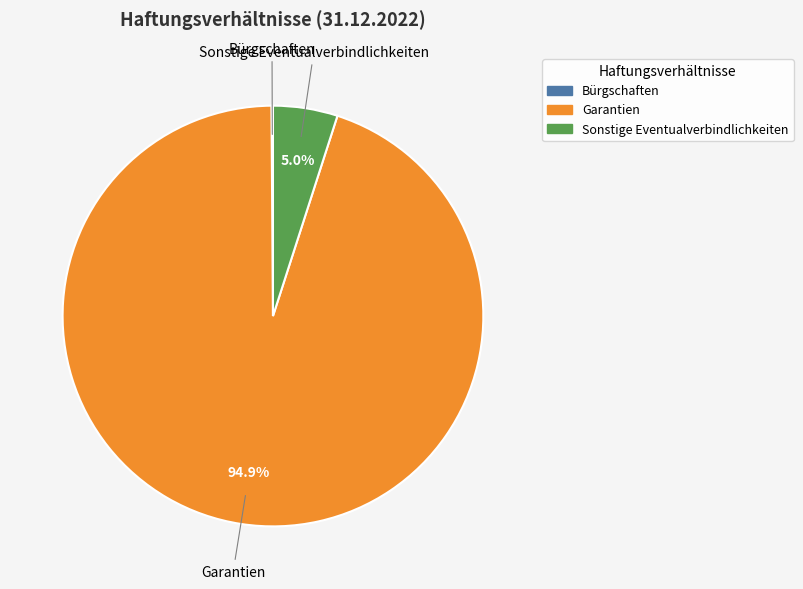

Between Garantien and Sonstige Eventualverbindlichkeiten, which is larger?

Garantien